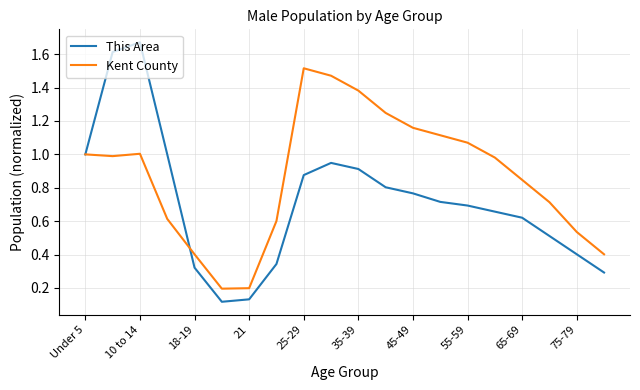

Rank the series by their average value, from lowest to highest.

This Area, Kent County